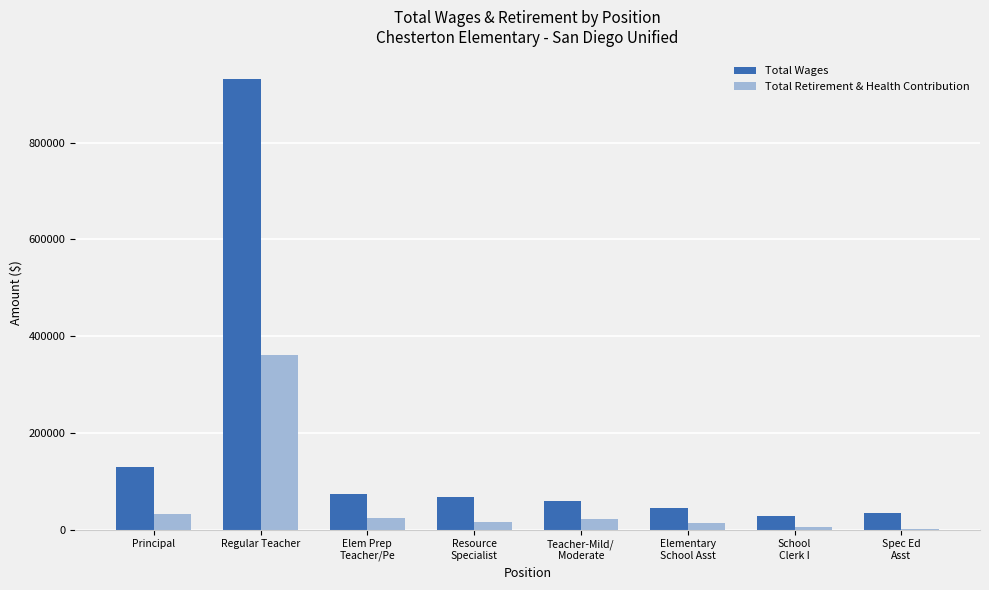

How many series are shown in this chart?

2